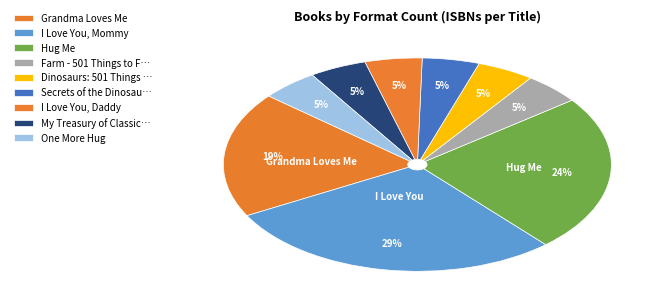

Count the number of slices in the pie.

9